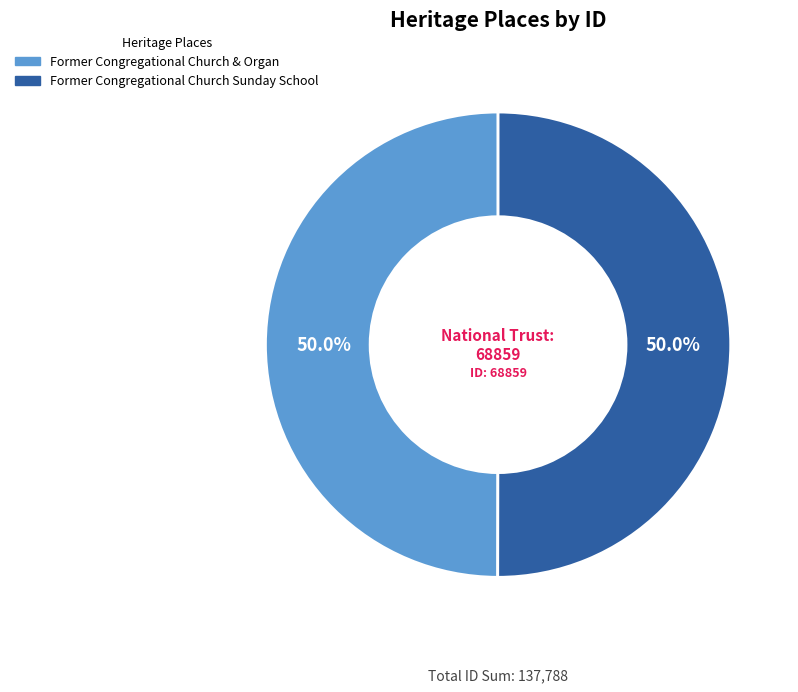

The Former Congregational Church Sunday School slice represents 50% of the pie. True or false?

True